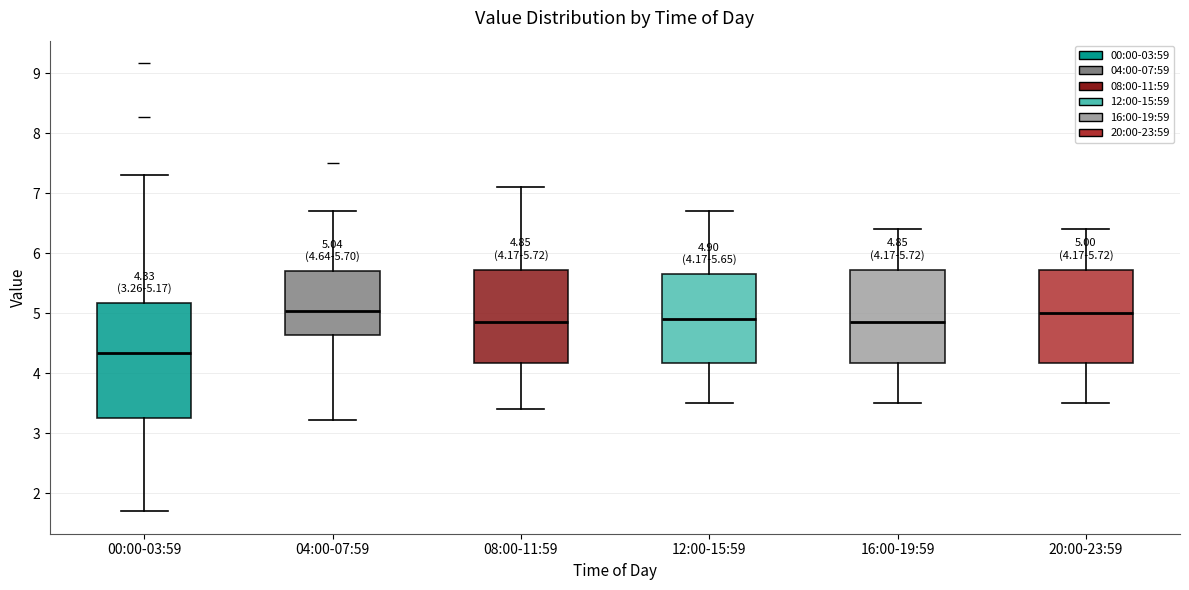

Comparing the boxes themselves (not the whiskers), which one is the tallest?

00:00-03:59